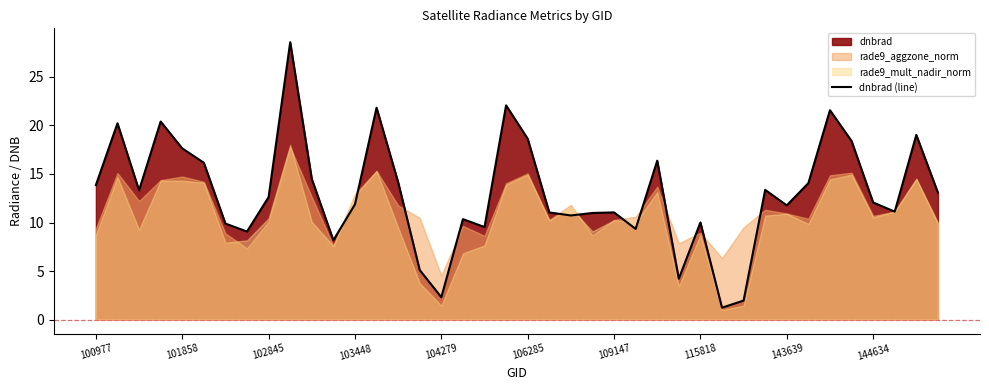

Between 39 and 37, which is larger?

39